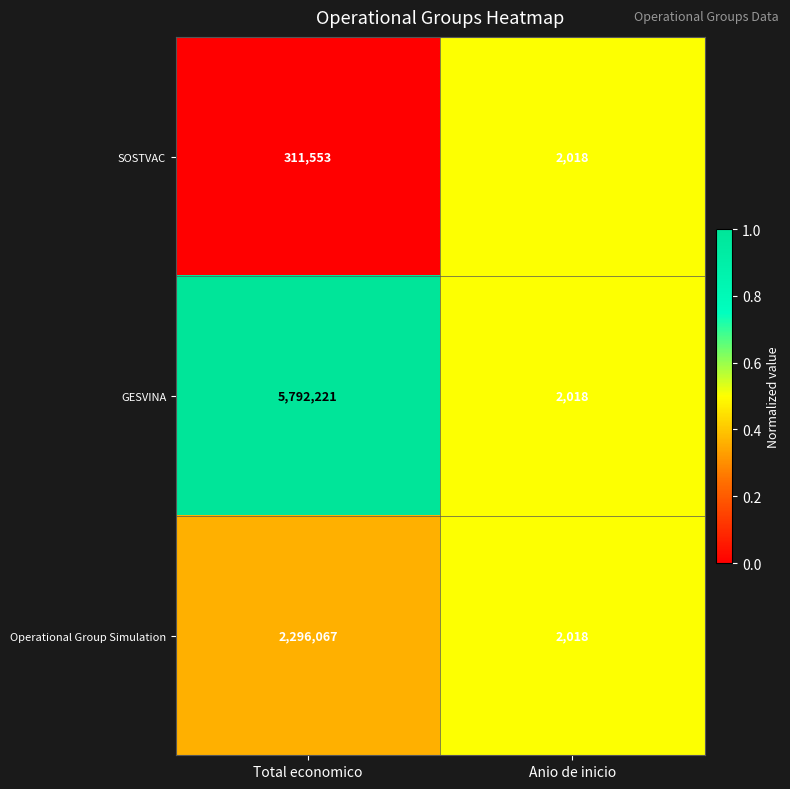

What is the difference between the maximum and minimum values in the SOSTVAC series?

309535